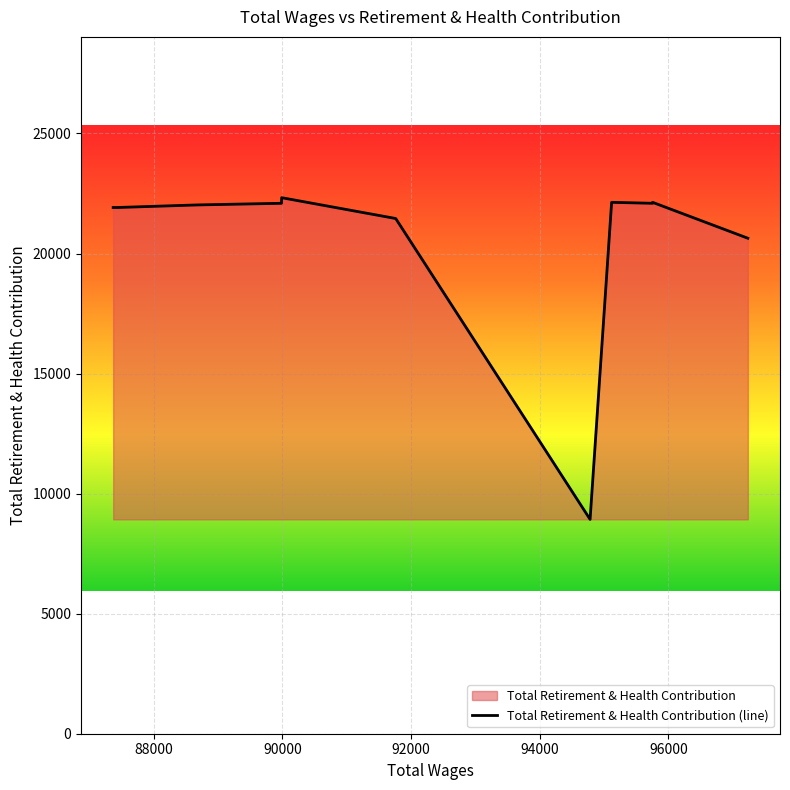

What is the change in value from 95118.0 to 89985.0?

-40